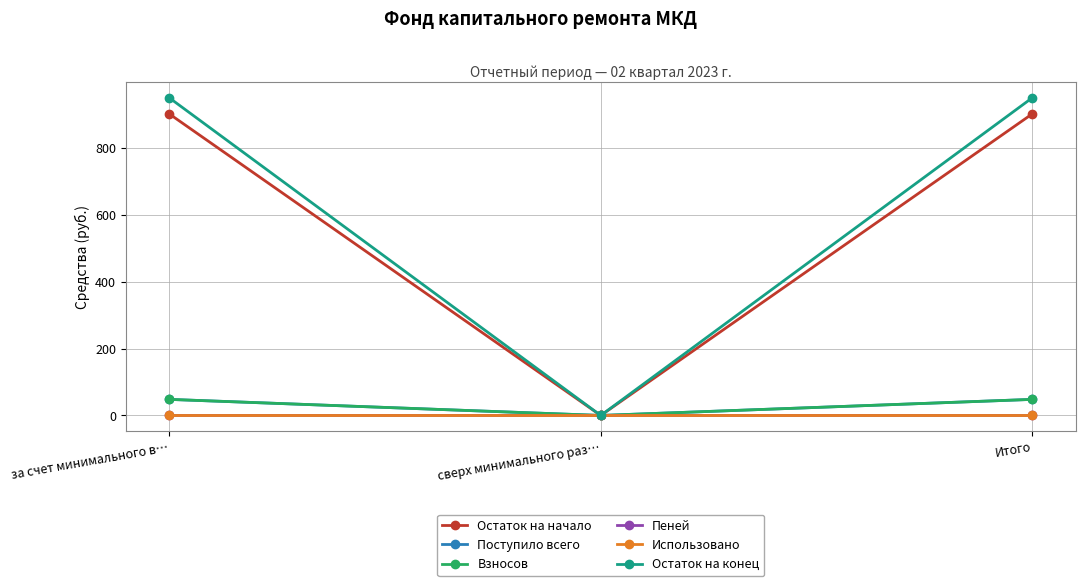

The Пеней series shows 0.0 at сверх минимального раз…. True or false?

True